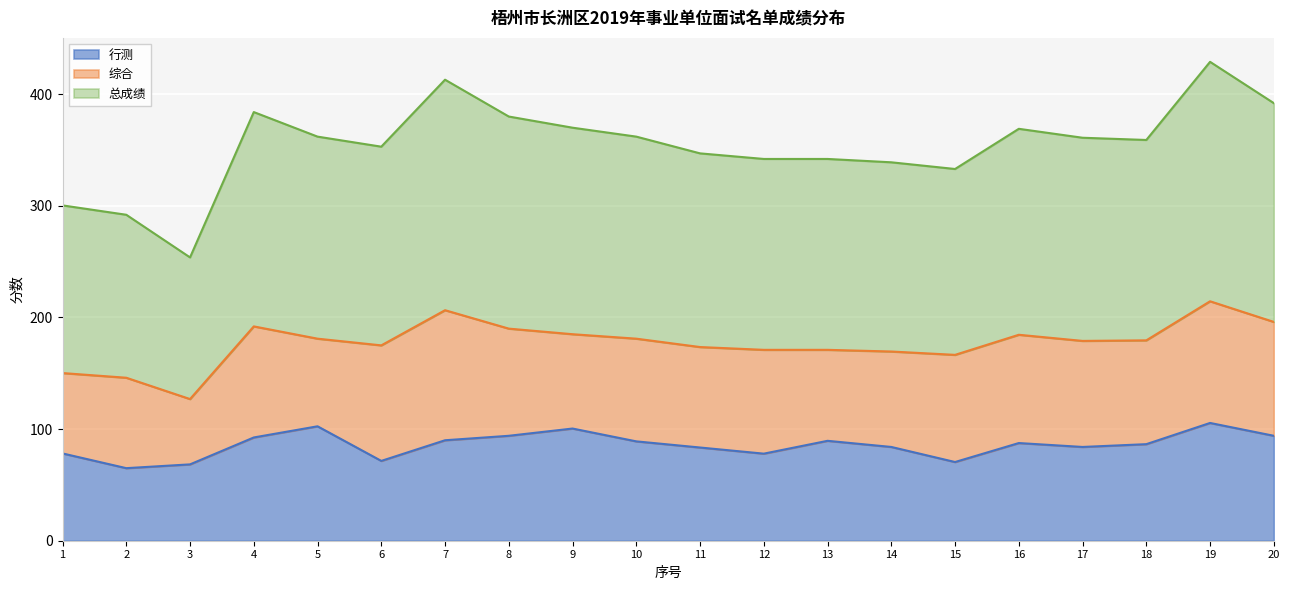

What is the sum of the 行测 values at 16 and 6?

159.0